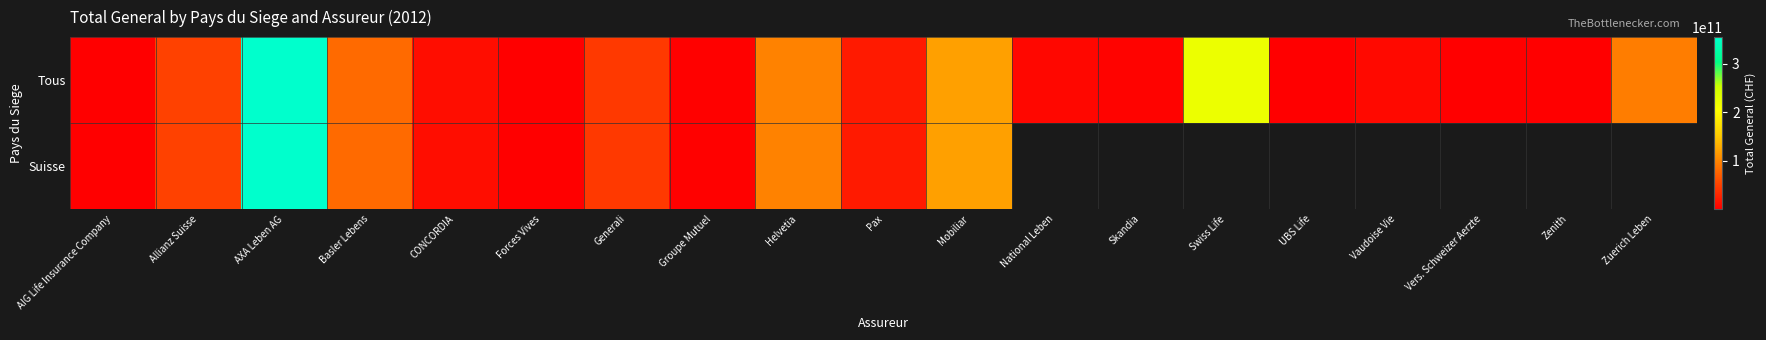

Read the Tous value at Zenith.

871212950.0